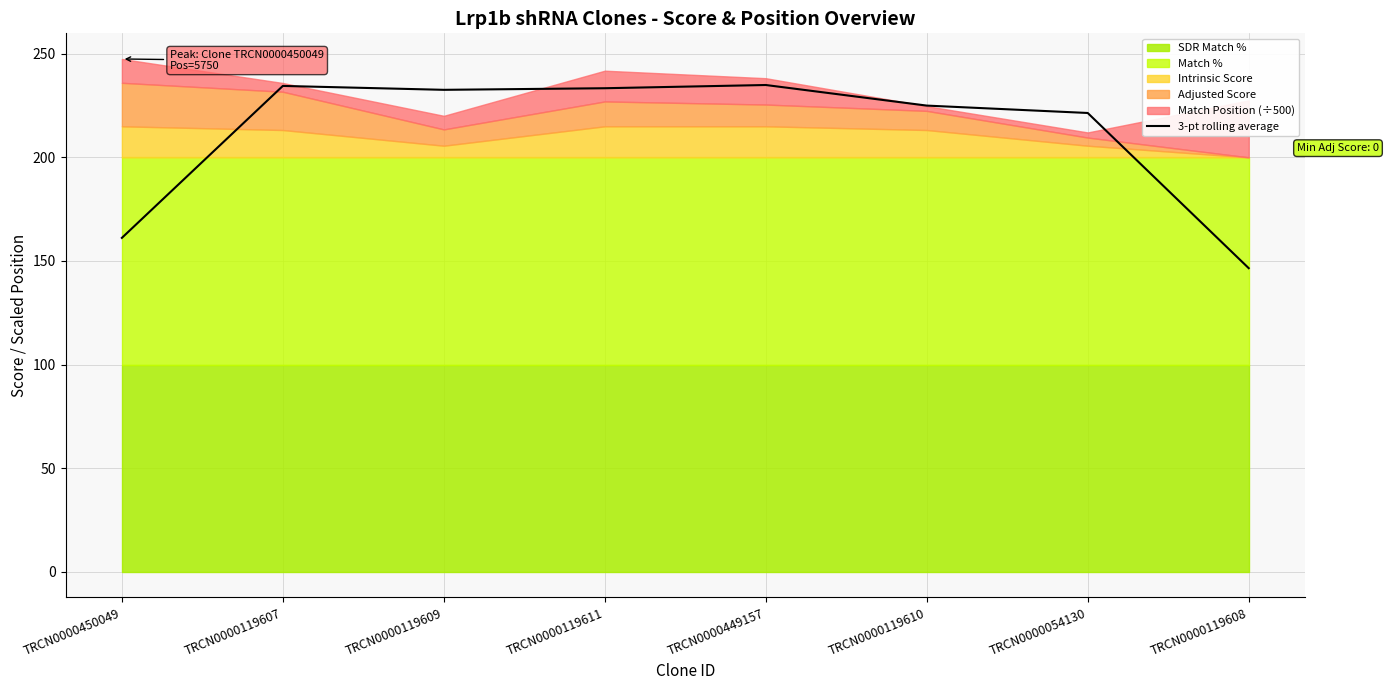

What is the approximate value at TRCN0000119610?

225.0